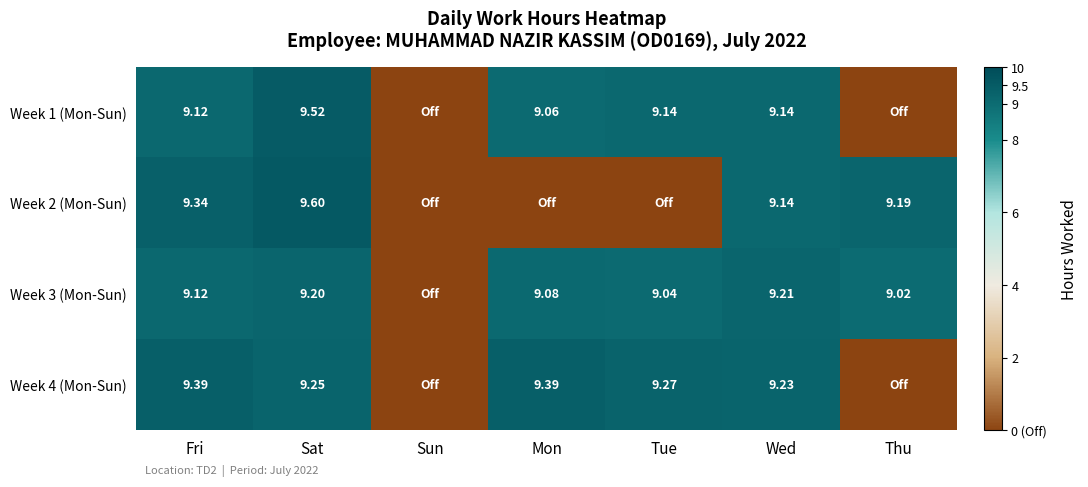

Is the value of Week 2 (Mon-Sun) at Thu greater than the value of Week 4 (Mon-Sun) at Sat?

No